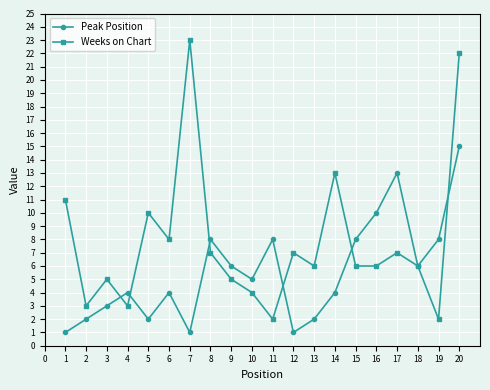

What is the minimum value shown in the chart?

1